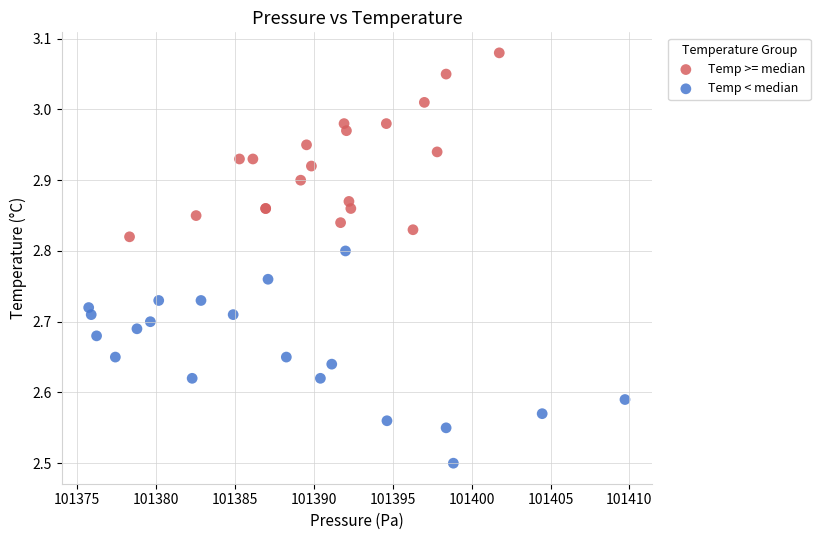

Which series contains the highest Y value?

Temp >= median